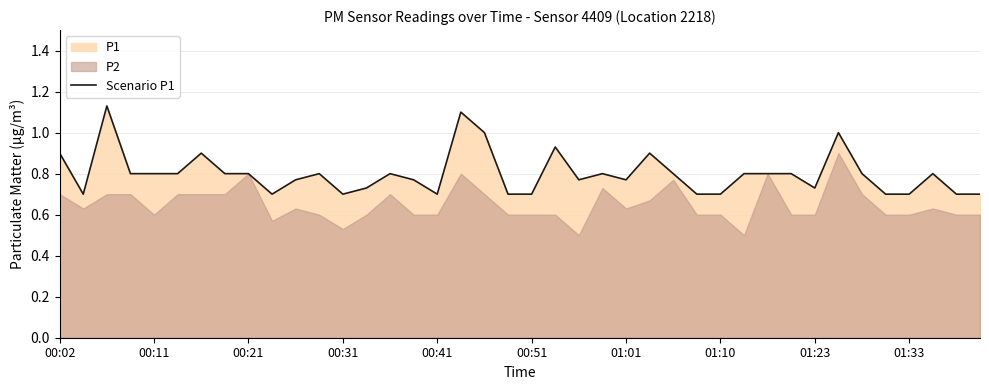

Does the chart have visible grid lines?

Yes